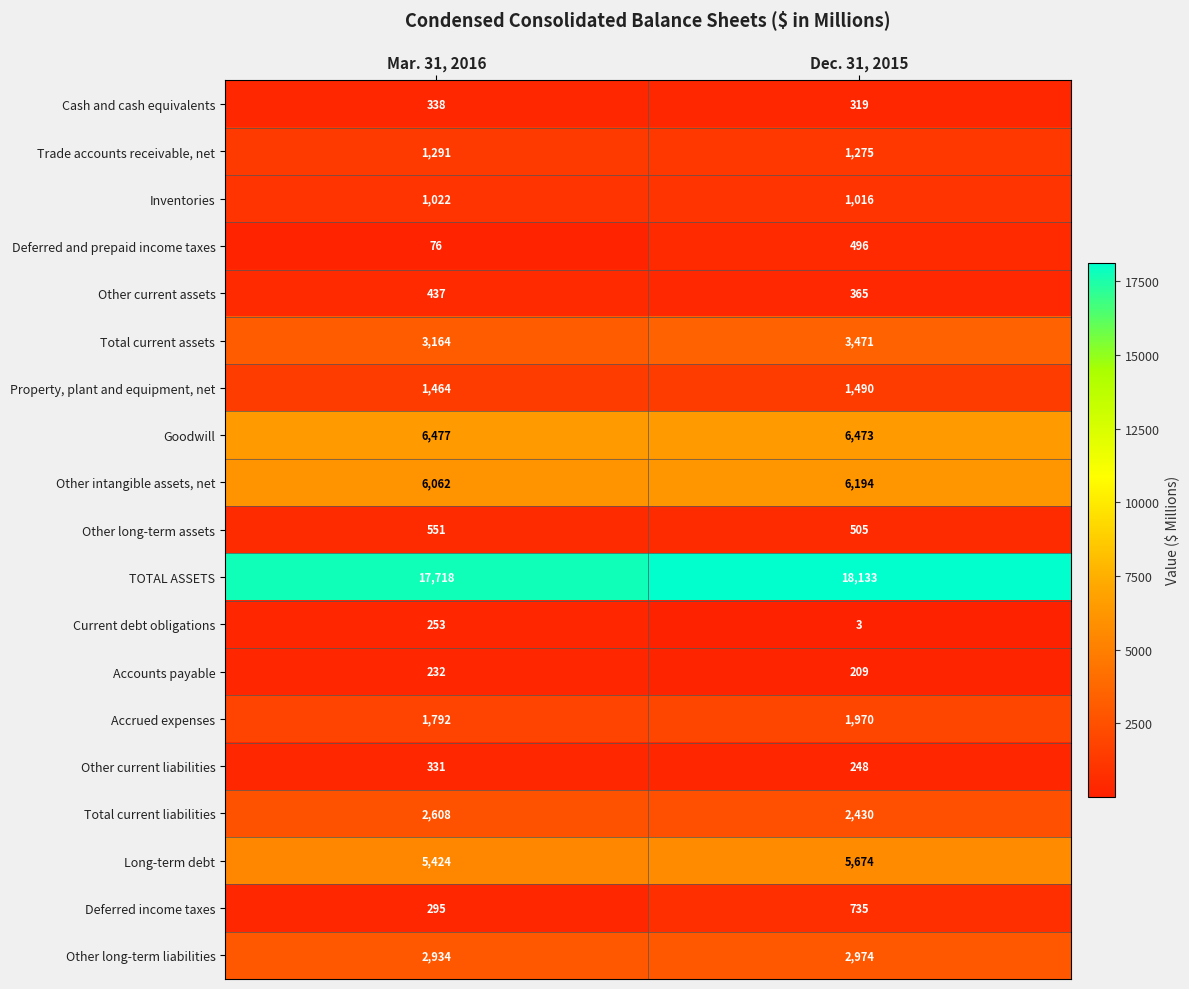

At how many categories does at least one series exceed 12981?

2